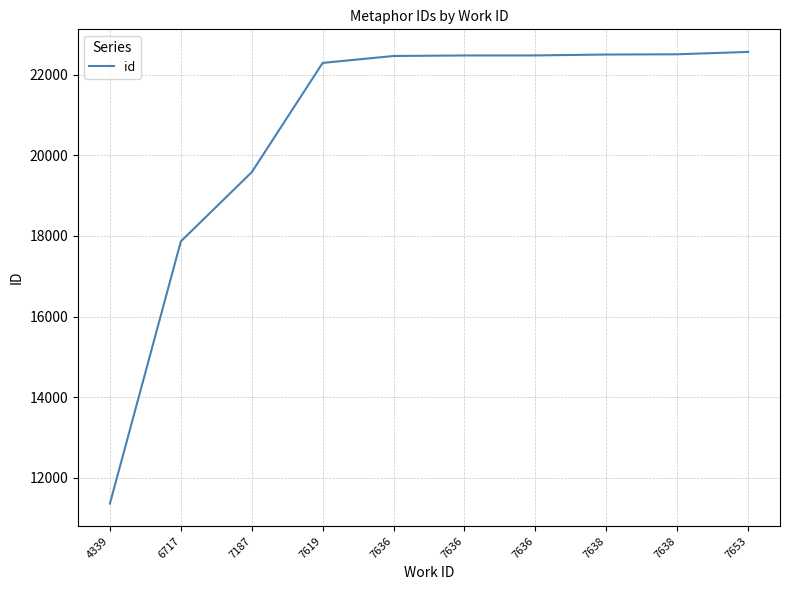

Reading left to right, transcribe all the data shown in this chart.

11360	17866	19583	22295	22467	22480	22481	22503	22509	22568